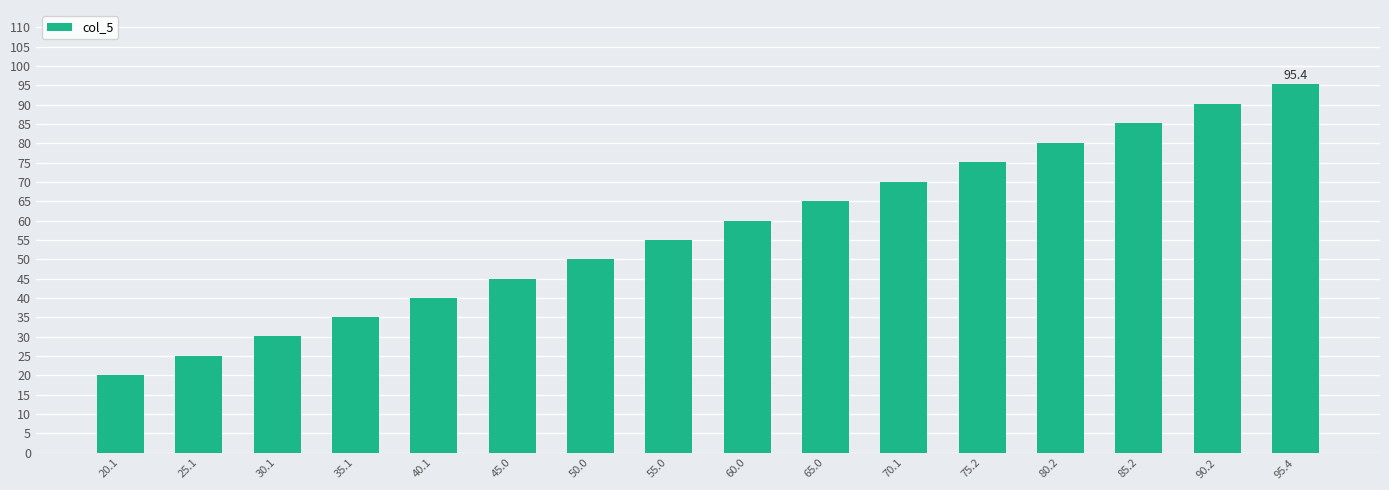

The value at 60.0 is 60.0. True or false?

True